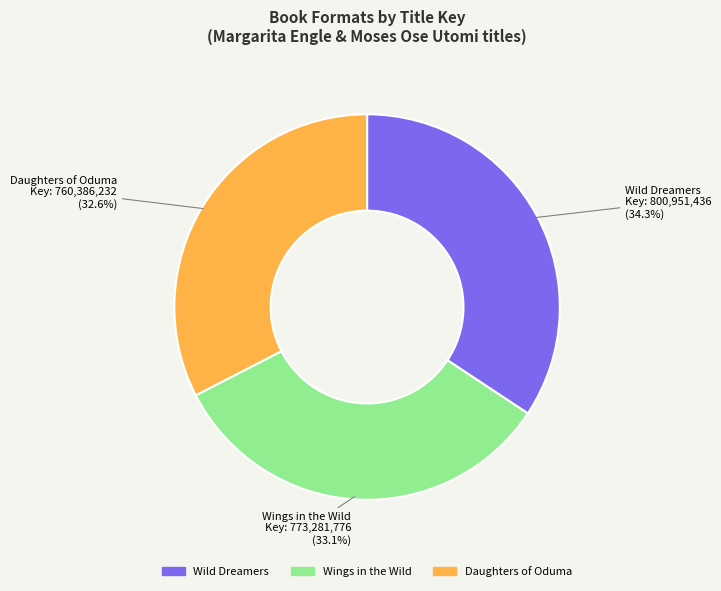

Does any single category account for the majority?

No